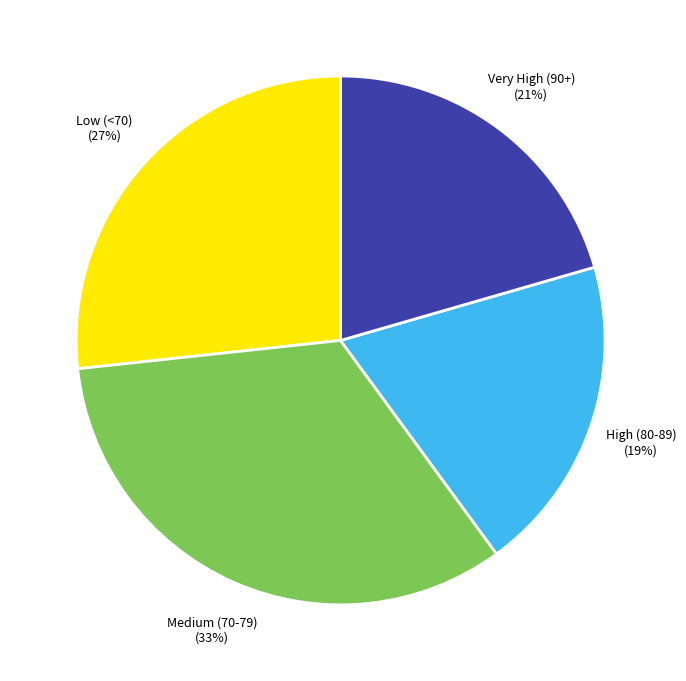

Is there any slice that represents more than half of the pie?

No